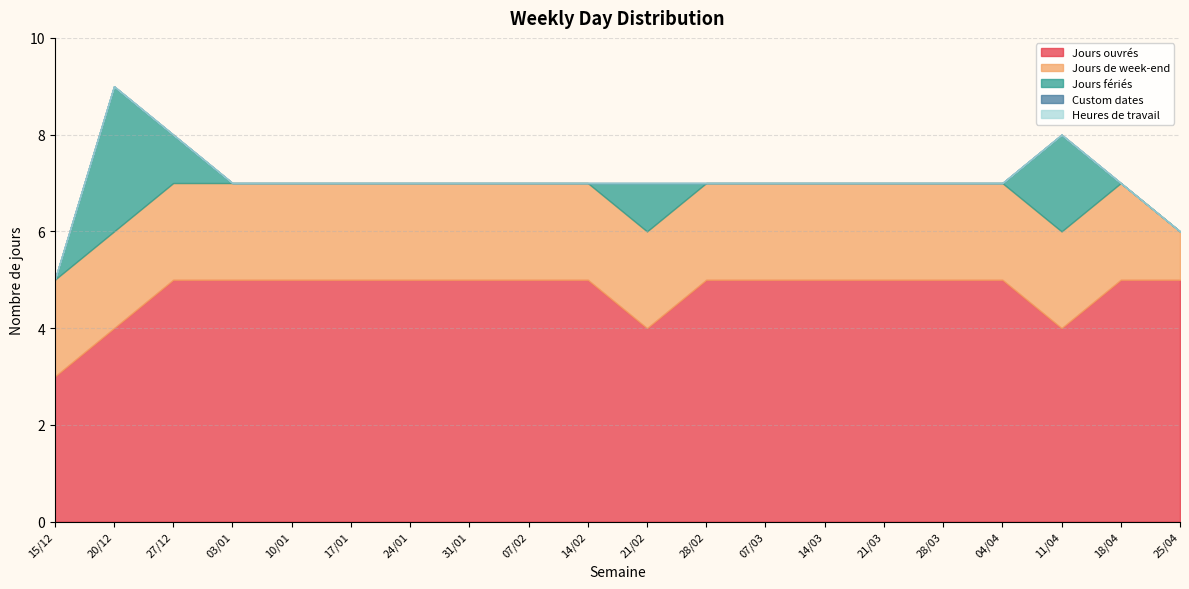

True or false: Jours ouvrés has a value of 5 at 27/12.

True